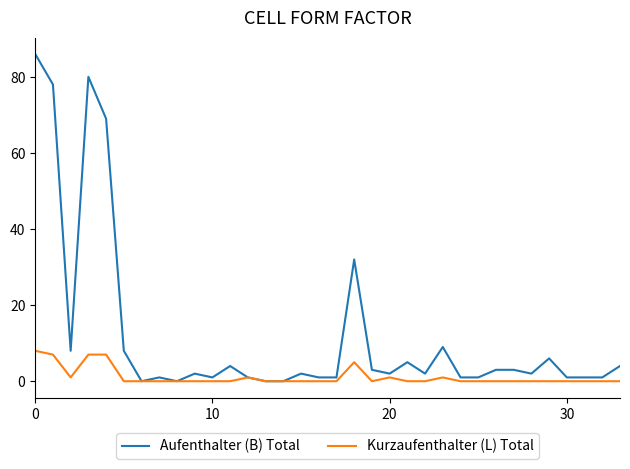

Rank the series by their average value, from highest to lowest.

Aufenthalter (B) Total, Kurzaufenthalter (L) Total